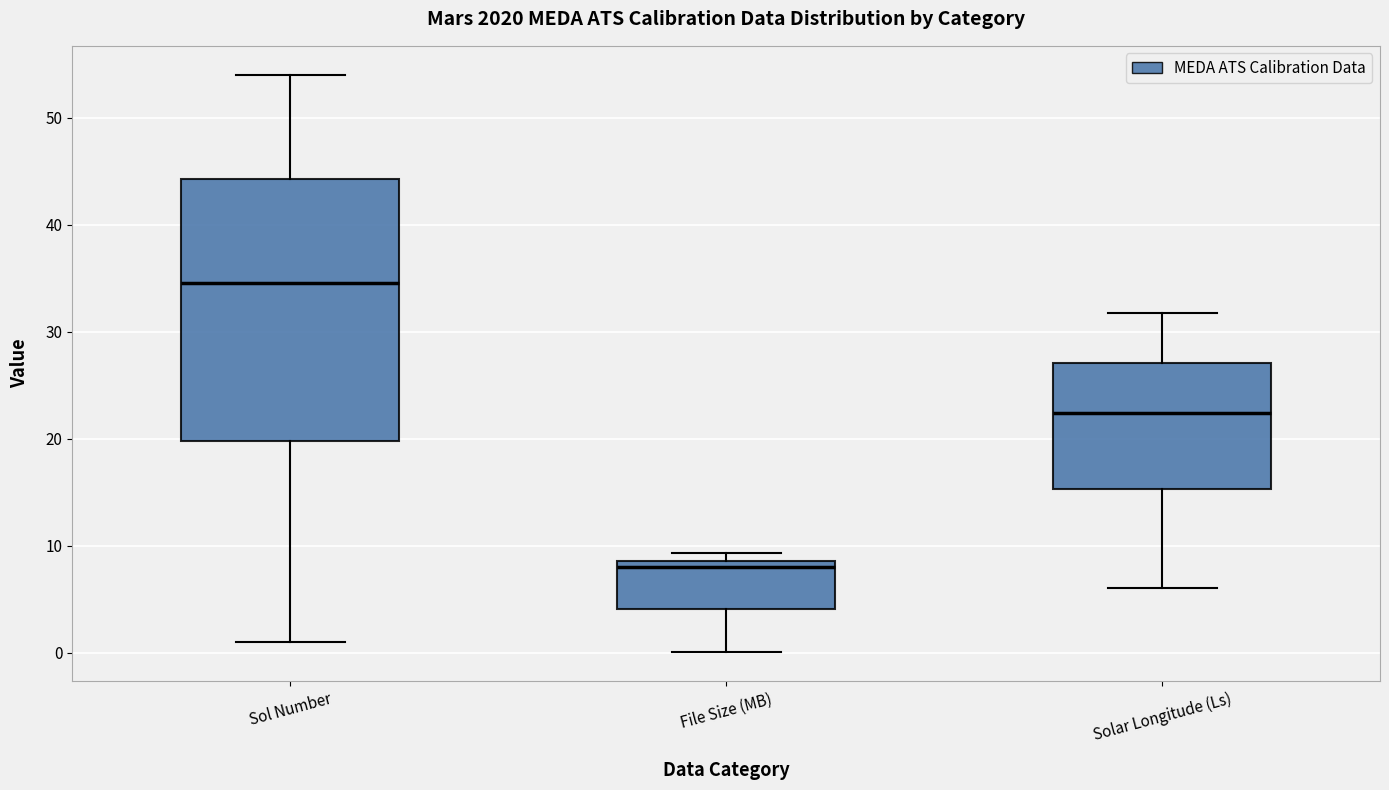

Where does the median line of the box for File Size (MB) sit on the y-axis? The values are not printed on the chart, so give them approximately, as read against the axis.

8